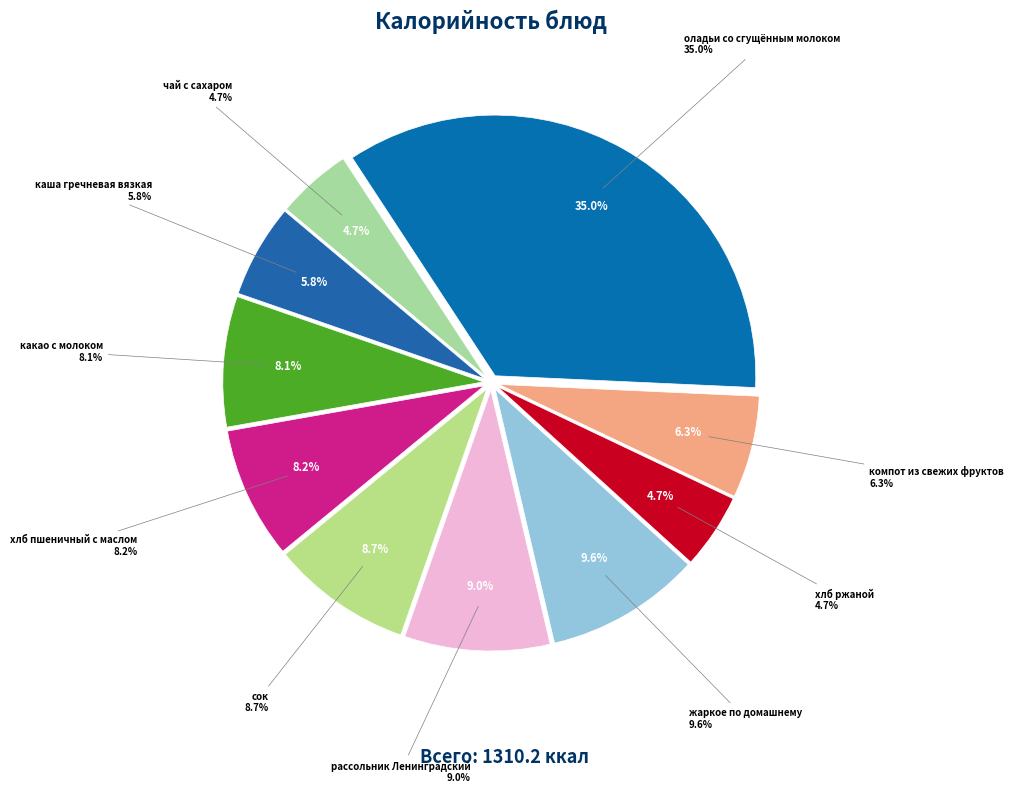

What is the change in value from каша гречневая вязкая to жаркое по домашнему?

+50.0